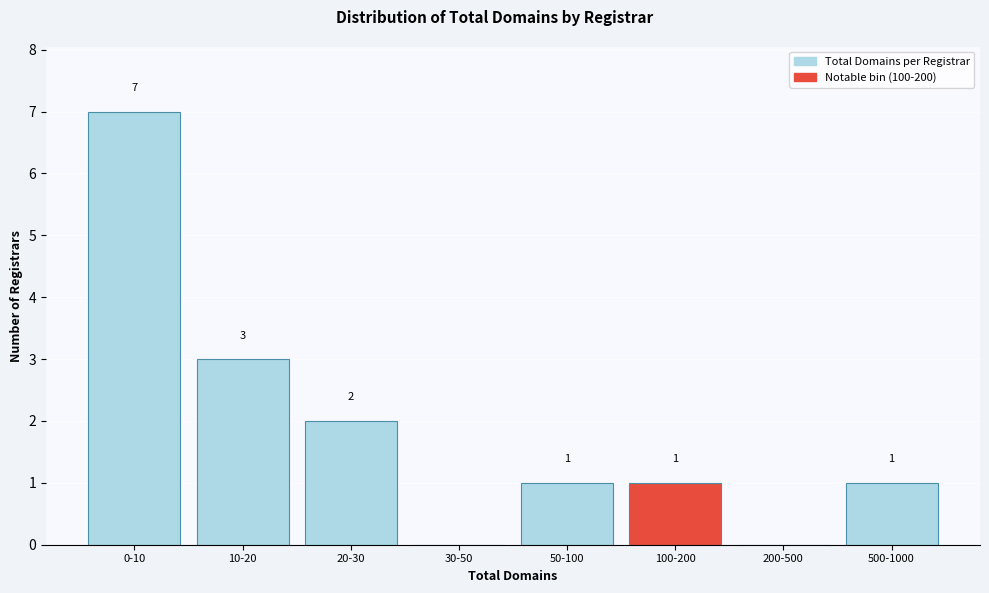

Reading left to right, extract all data points from this chart.

0-10=7	10-20=3	20-30=2	30-50=0	50-100=1	100-200=1	200-500=0	500-1000=1